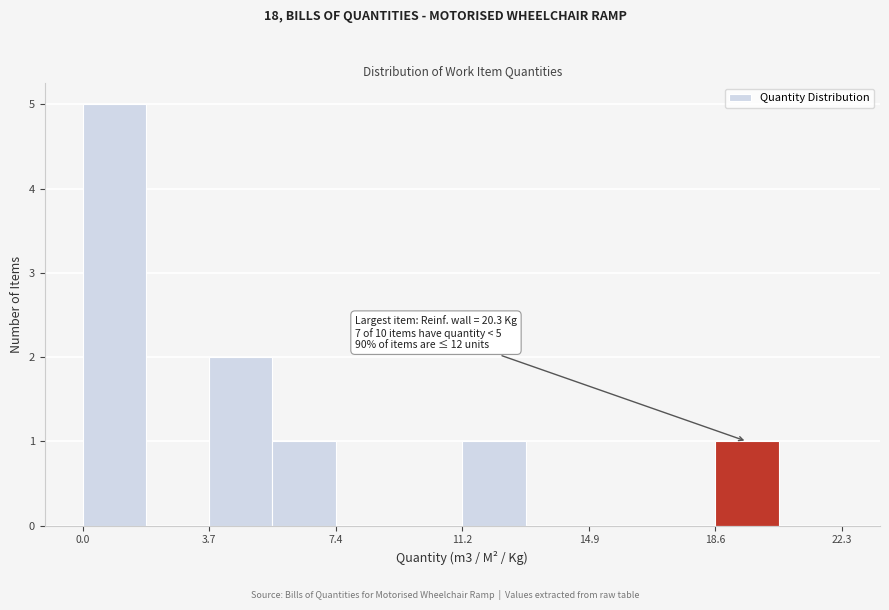

Read against the x-axis, roughly where is the centre of the tallest bar?

1.0